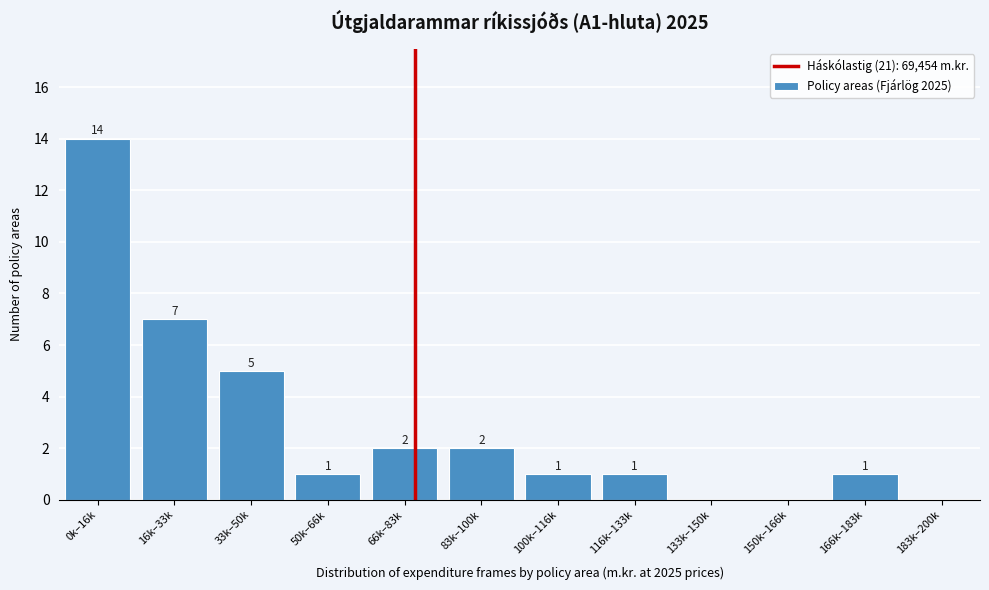

Reading right to left, list all the values displayed in this chart.

183k–200k=0	166k–183k=1	150k–166k=0	133k–150k=0	116k–133k=1	100k–116k=1	83k–100k=2	66k–83k=2	50k–66k=1	33k–50k=5	16k–33k=7	0k–16k=14